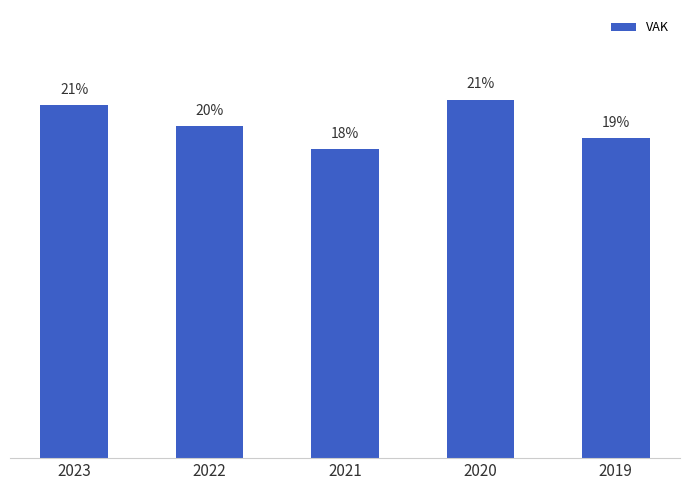

Are the bars horizontal?

No